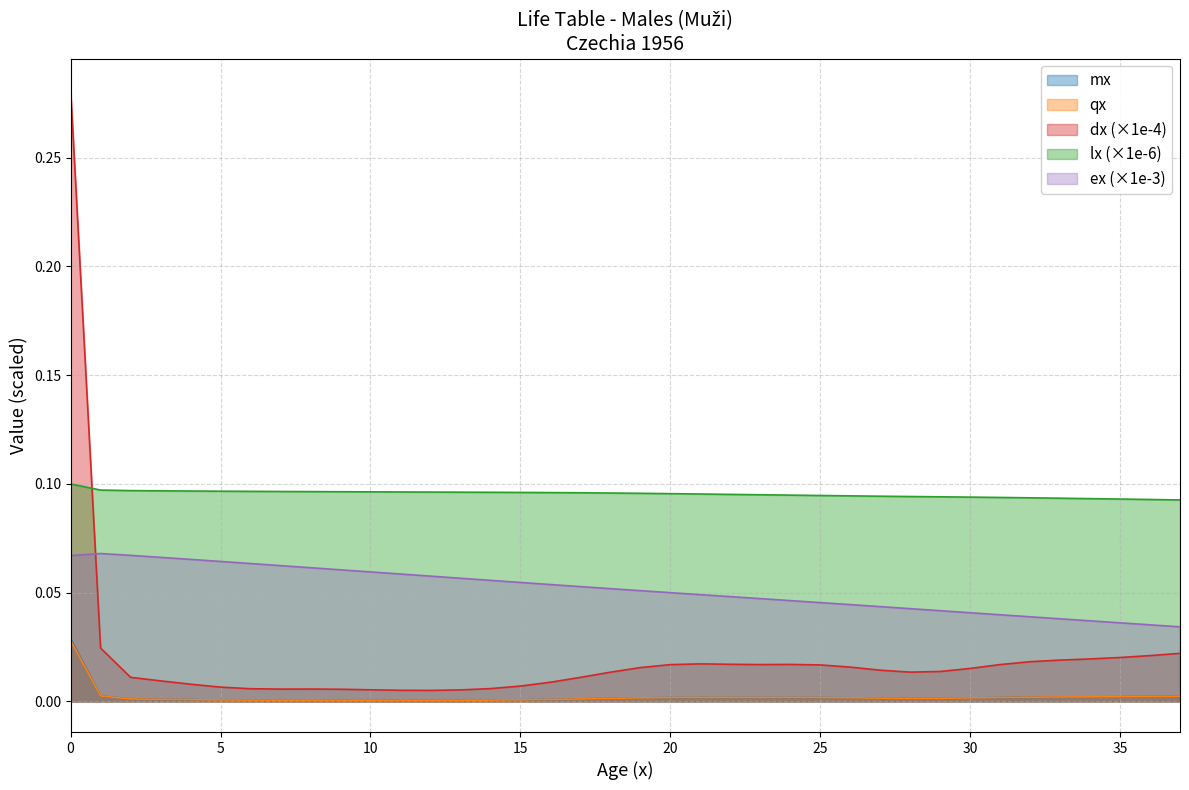

Between 13 and 33, which series saw the biggest shift?

ex